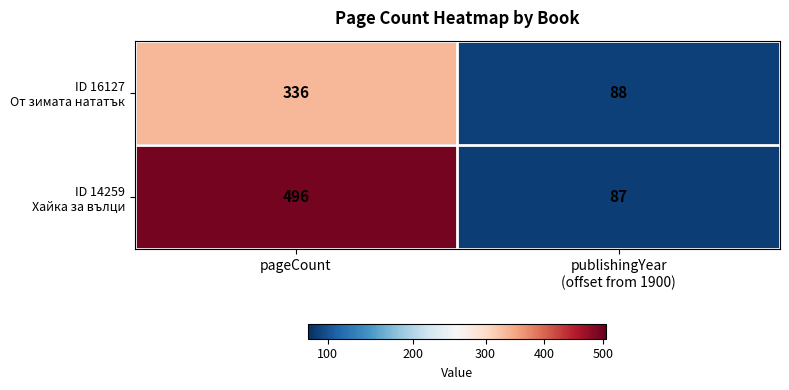

What is the total value across all series at pageCount?

832